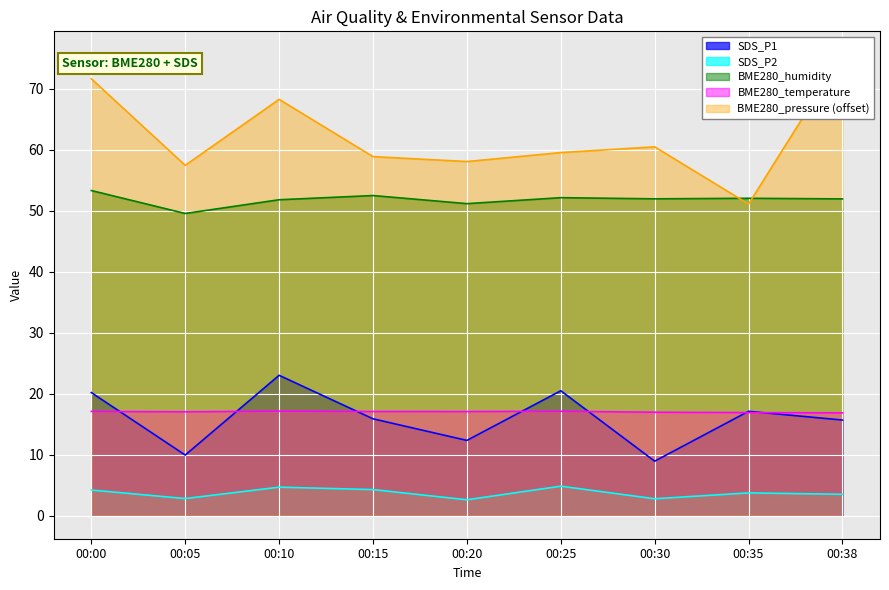

True or false: SDS_P1 and BME280_humidity intersect in this chart.

False